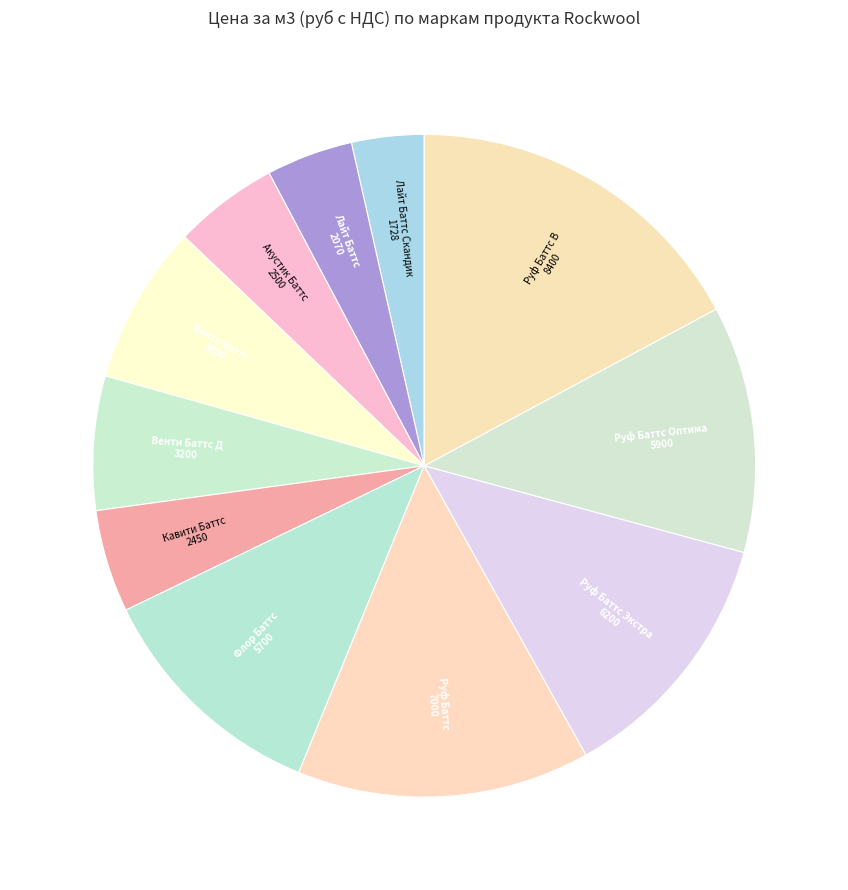

True or false: Руф Баттс accounts for 20% of the total.

False